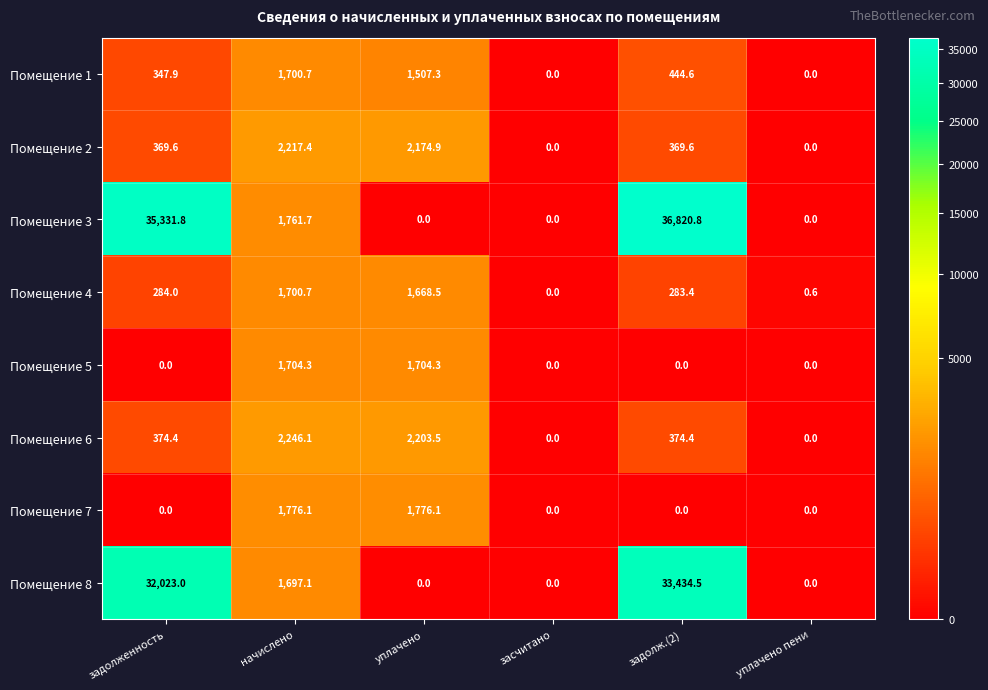

Which series has the widest spread of values?

Помещение 3